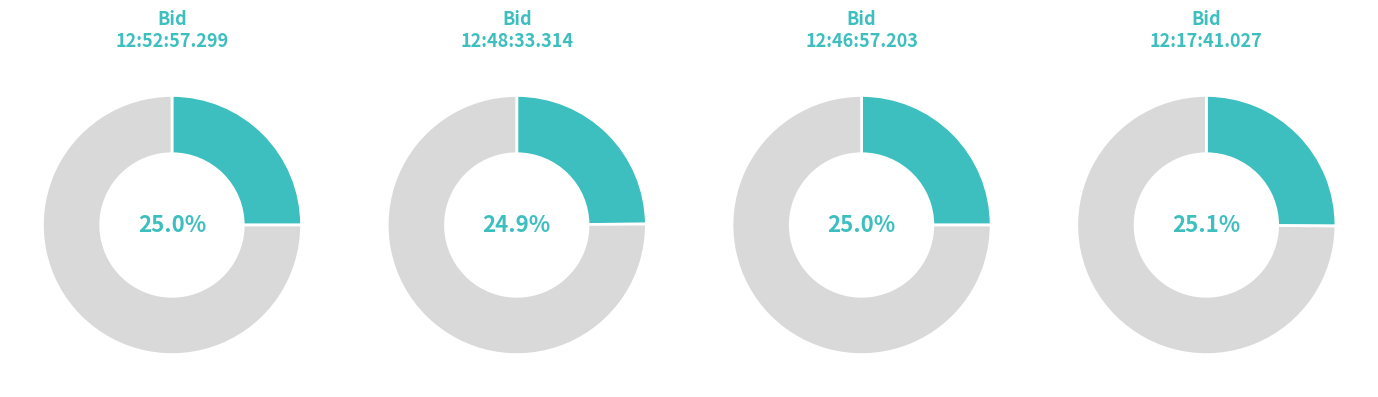

How many segments does this pie chart have?

4